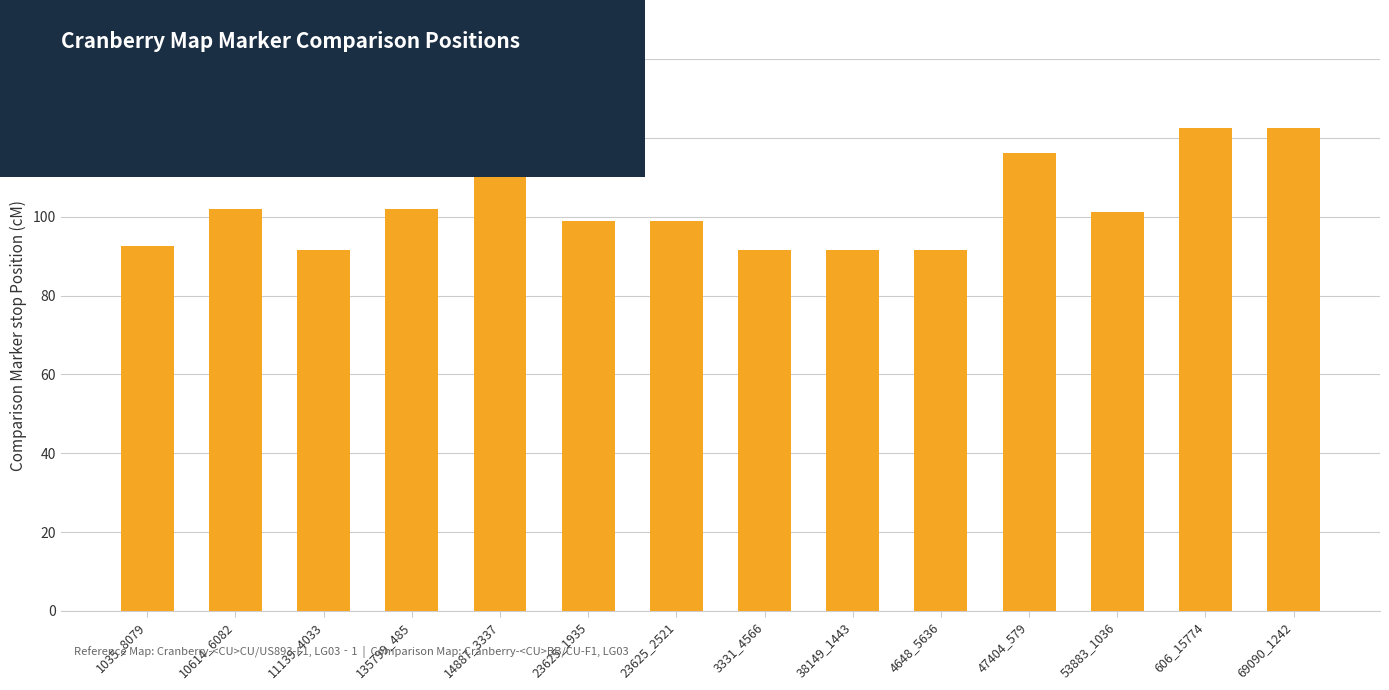

The value at 1035_8079 is 92.6. True or false?

True